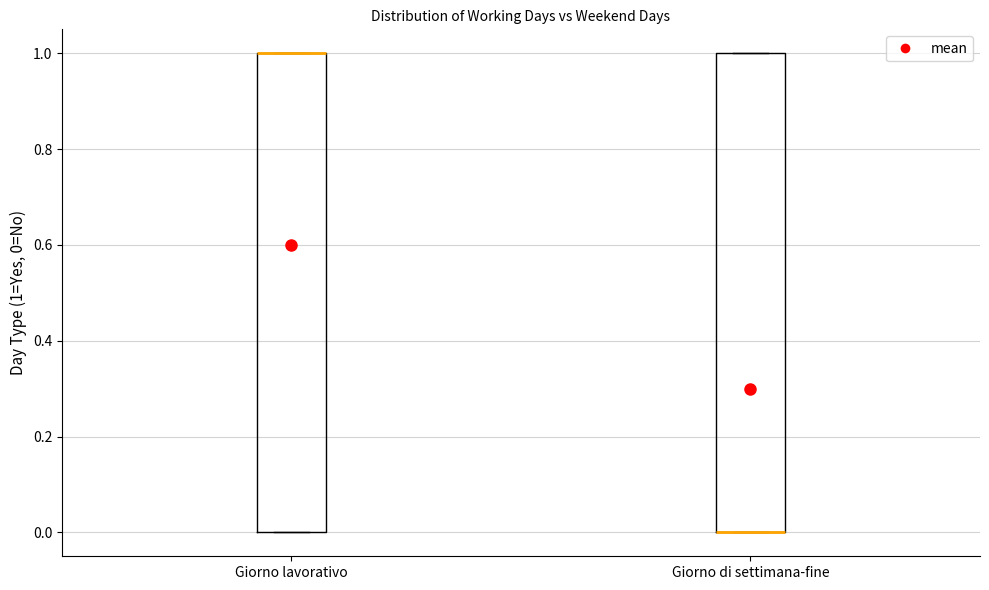

Where is the upper edge of the box for Giorno di settimana-fine on the y-axis? The values are not printed on the chart, so give them approximately, as read against the axis.

1